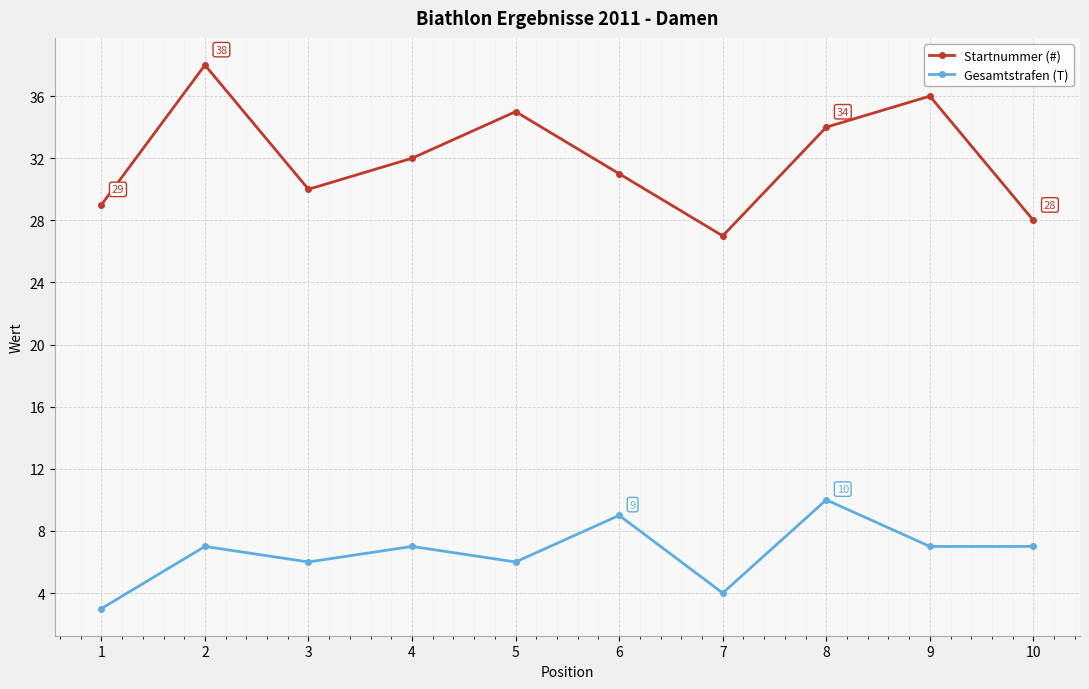

Which label corresponds to the smallest value in the chart?

1